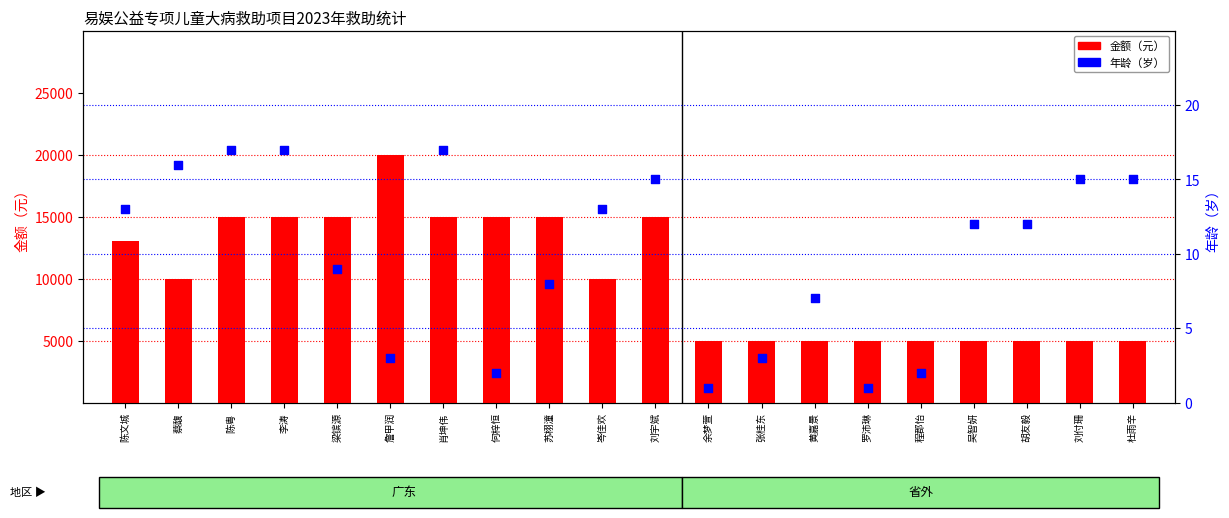

Which series has the widest spread of Y values?

金额（元）